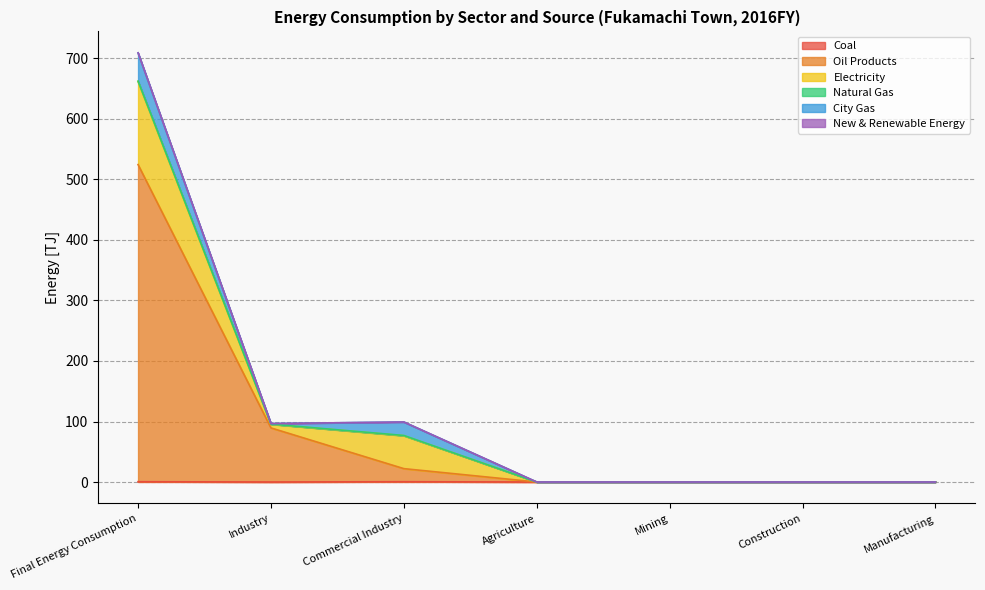

Which series changed the most between Final Energy Consumption and Construction?

Oil Products